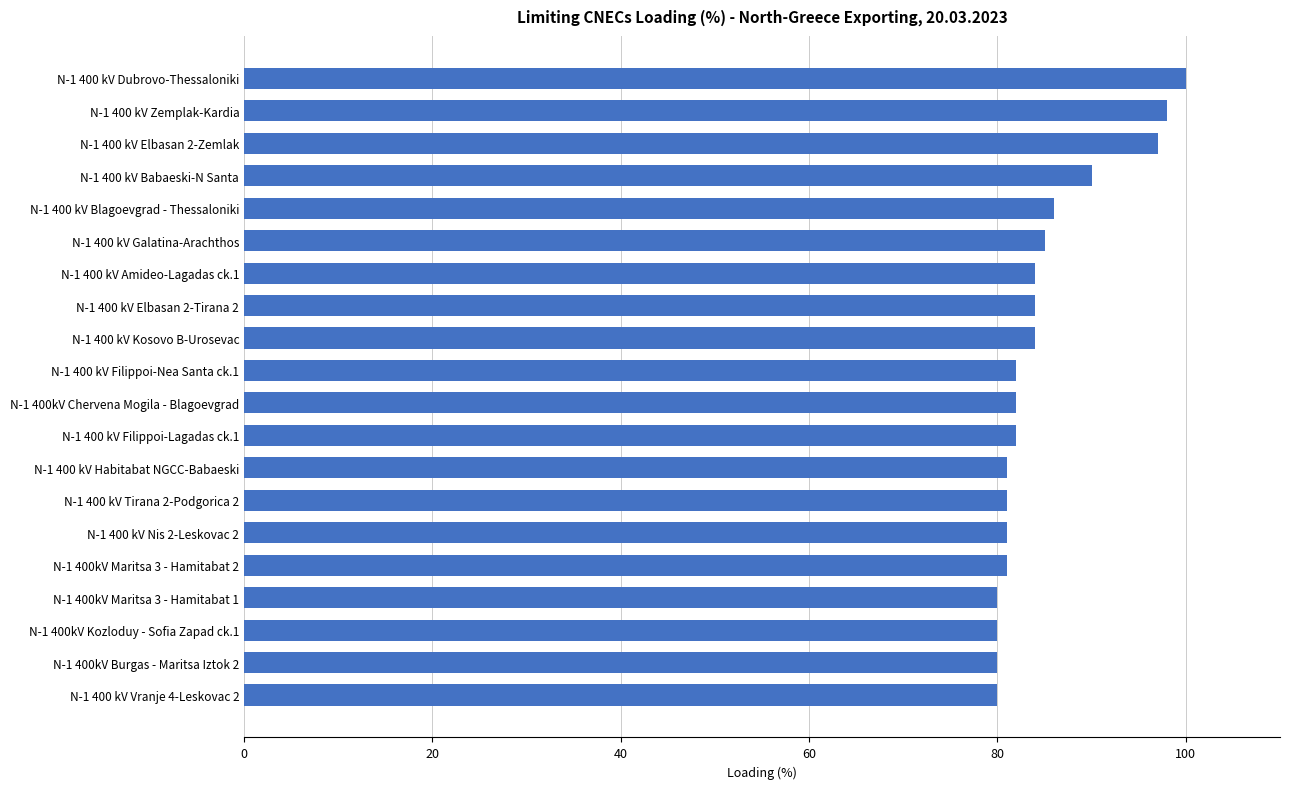

Count the number of categories in the chart.

20